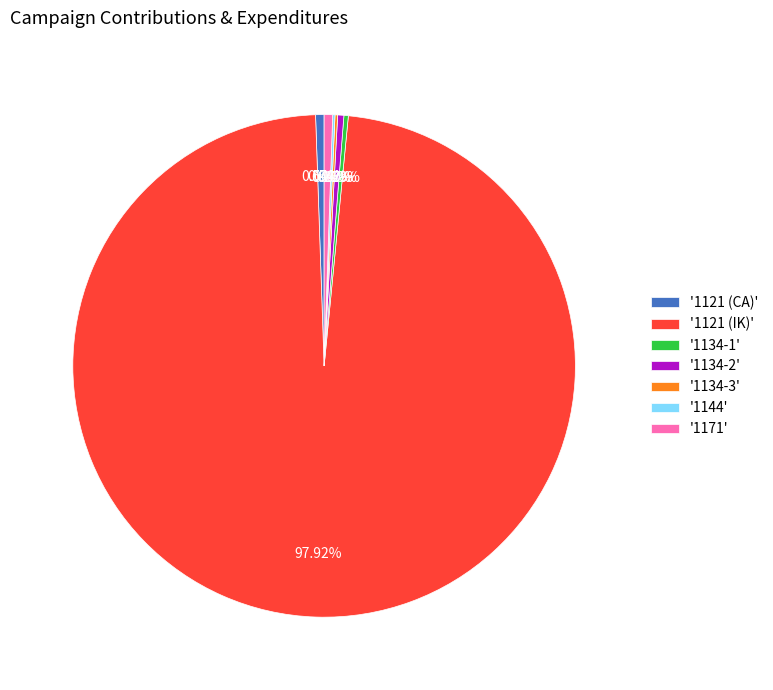

Does '1121 (IK)' represent more than half of the total?

Yes